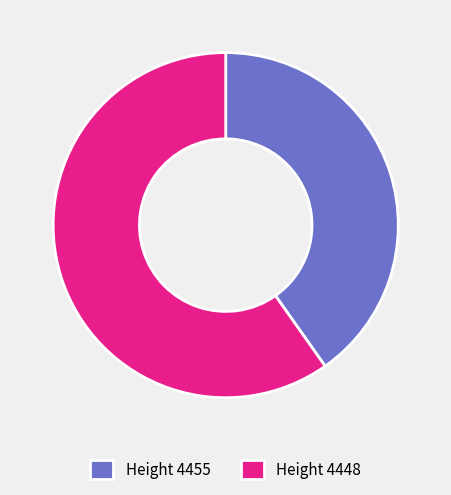

How many slices are in this pie chart?

2